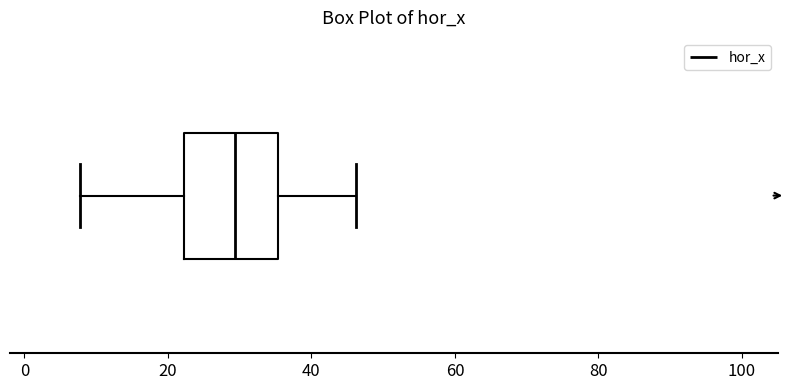

Transcribe this box plot: give where the median line is, the range the box spans, and where the two whiskers end, as read against the x-axis. The values are not printed on the chart, so give them approximately, as read against the axis.

median 30, box 22 to 36, whiskers 8 to 46